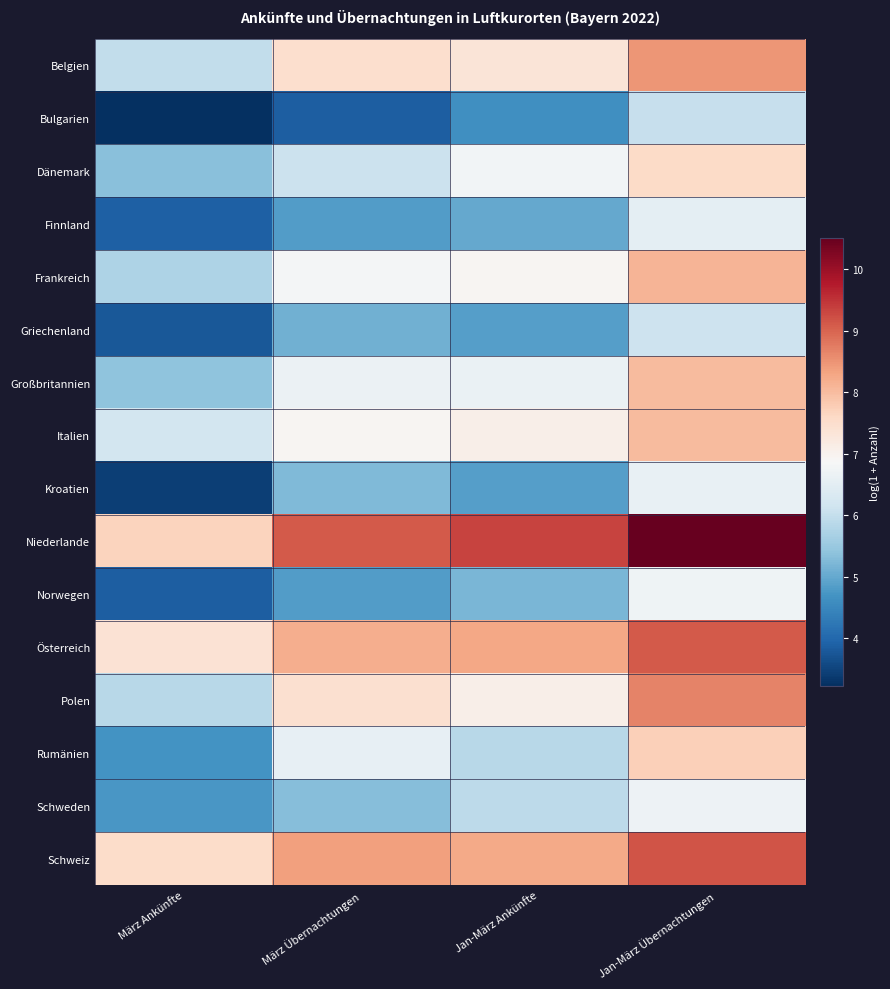

List the series in order of their peak value, lowest first.

Bulgarien, Griechenland, Finnland, Kroatien, Schweden, Norwegen, Dänemark, Rumänien, Großbritannien, Italien, Frankreich, Belgien, Polen, Österreich, Schweiz, Niederlande